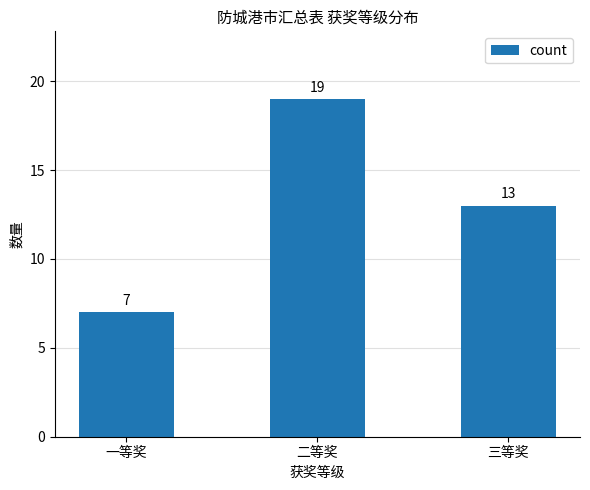

Reading left to right, extract all data points from this chart.

一等奖=7	二等奖=19	三等奖=13